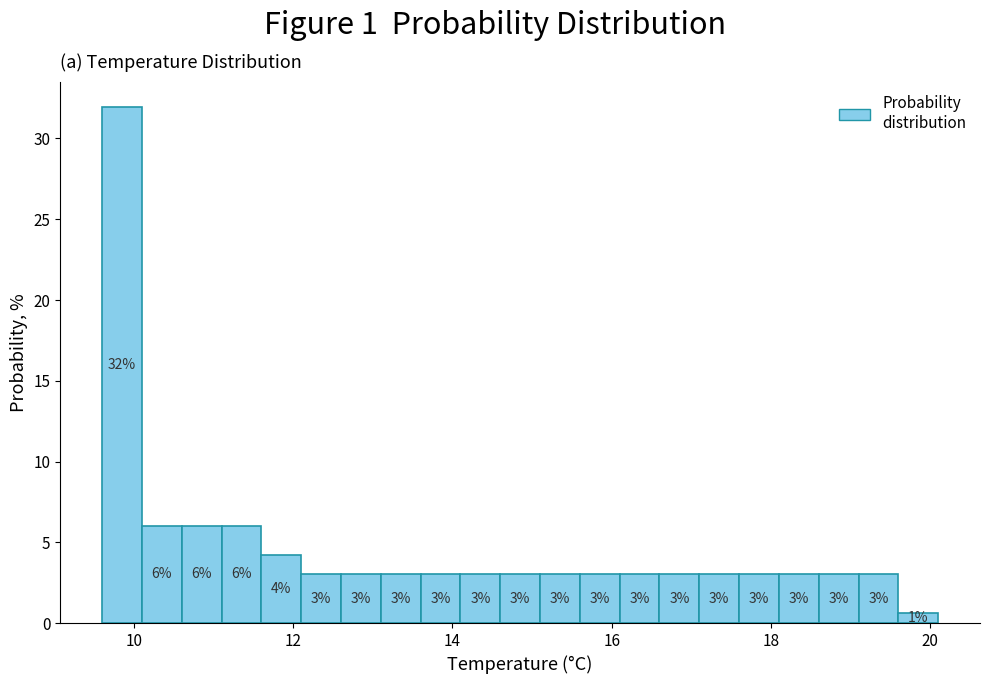

Around what value on the x-axis is the tallest bar? Give the approximate position of its centre, as read against the axis.

9.8